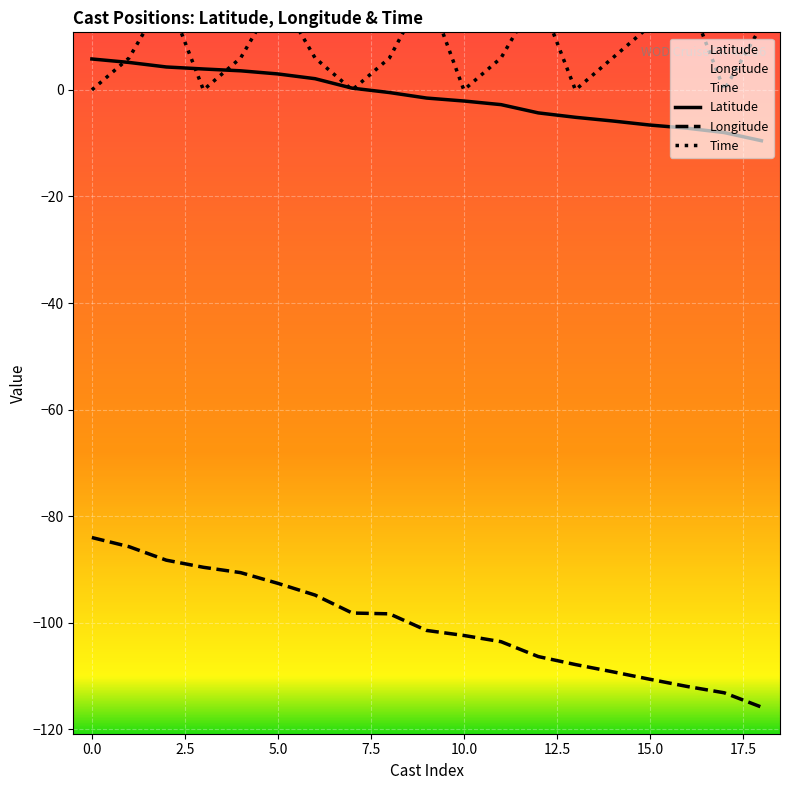

True or false: Latitude and Longitude intersect in this chart.

False